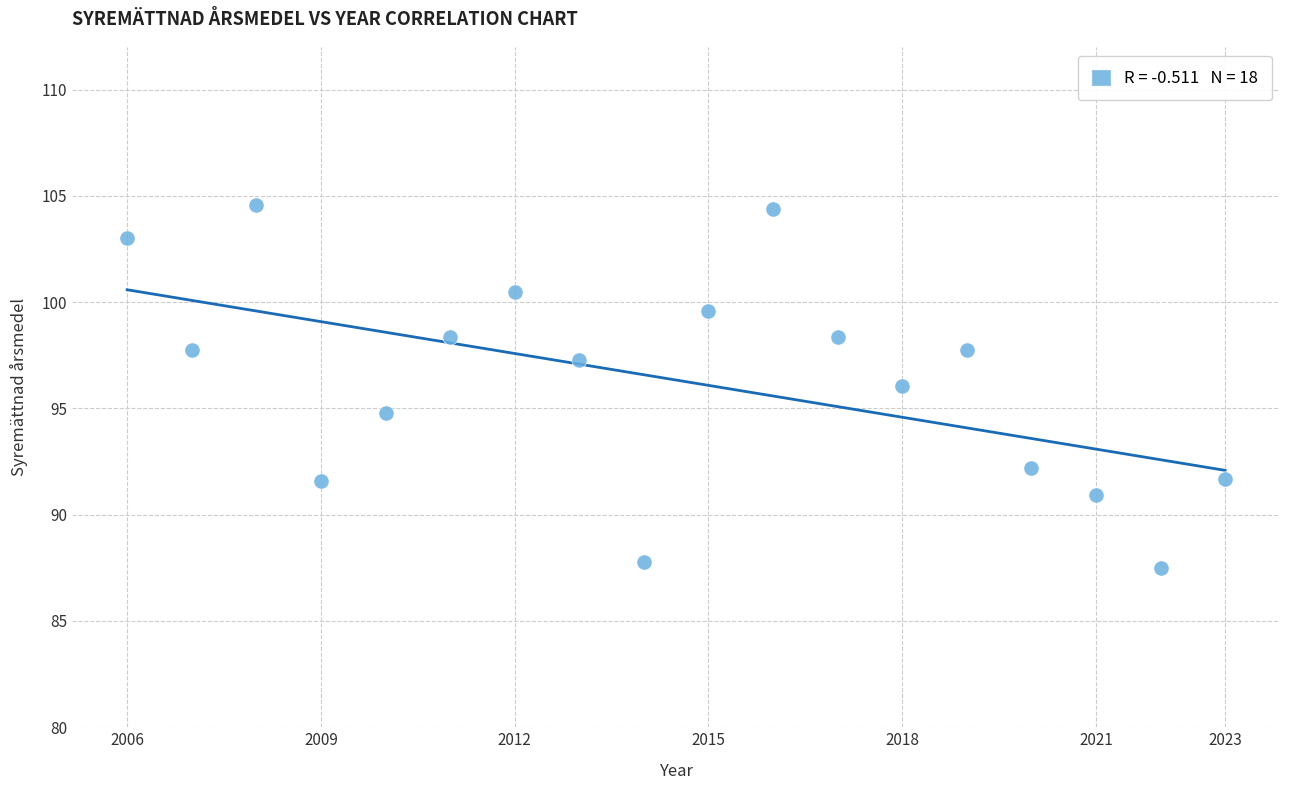

What is the range of X values (max minus min)?

17.0